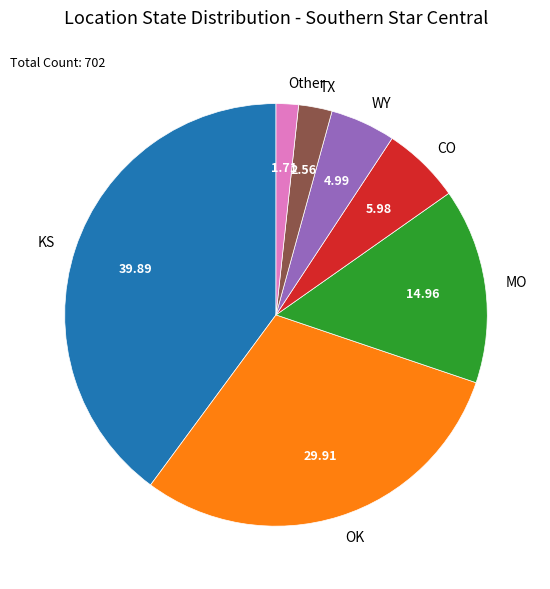

Which slice is the largest?

KS